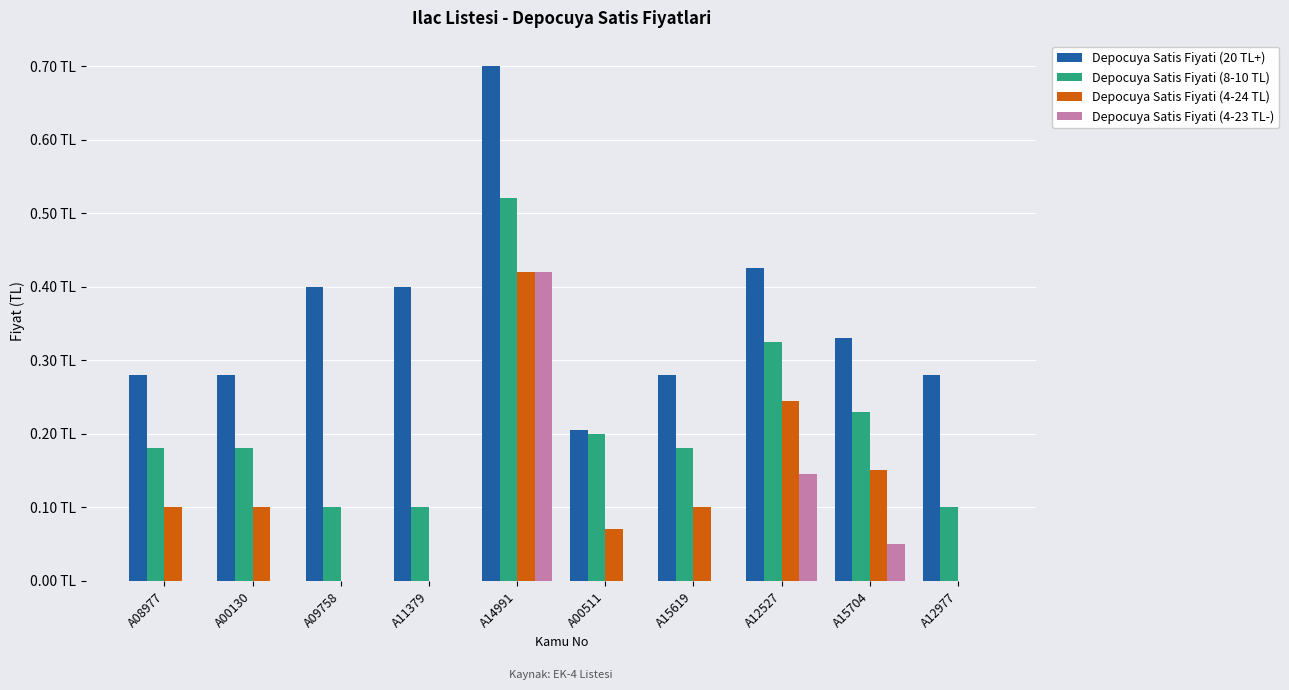

What is the label of the 8th bar from the right?

A09758